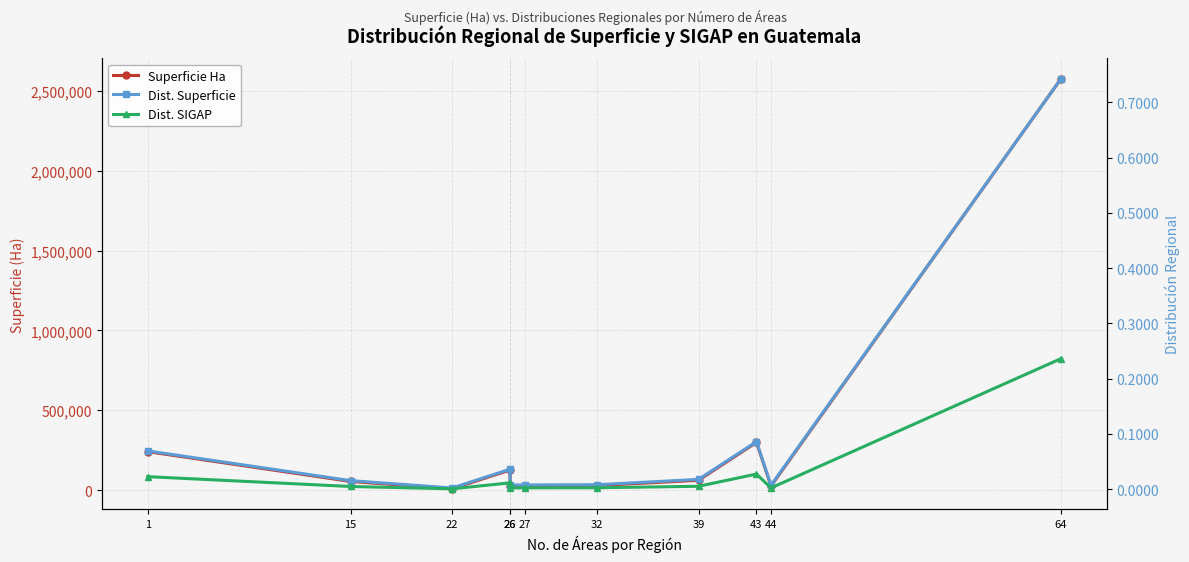

Reading right to left, what are all the values shown in this chart?

Superficie Ha: 64=2575005.0	44=25102.1	43=298492.8	39=61068.8	32=28231.5	27=27069.7	26=25824.3	26=125508.0	22=7770.9	15=53865.6	1=240536.8
Dist. Superficie: 64=0.7	44=0.0	43=0.1	39=0.0	32=0.0	27=0.0	26=0.0	26=0.0	22=0.0	15=0.0	1=0.1
Dist. SIGAP: 64=0.2	44=0.0	43=0.0	39=0.0	32=0.0	27=0.0	26=0.0	26=0.0	22=0.0	15=0.0	1=0.0